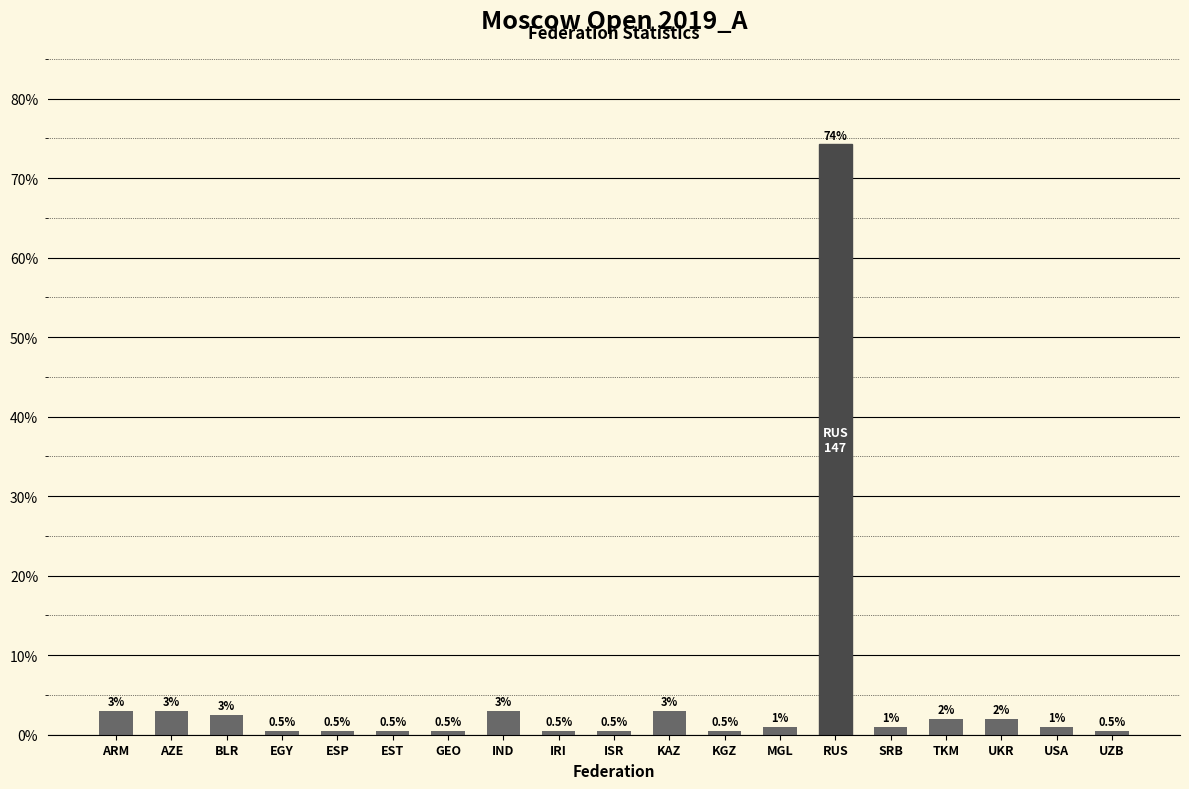

How many values exceed 1?

11